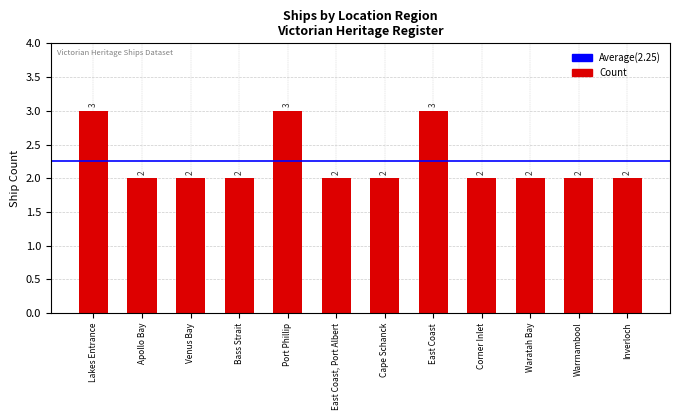

The value at Lakes Entrance is 2. True or false?

False